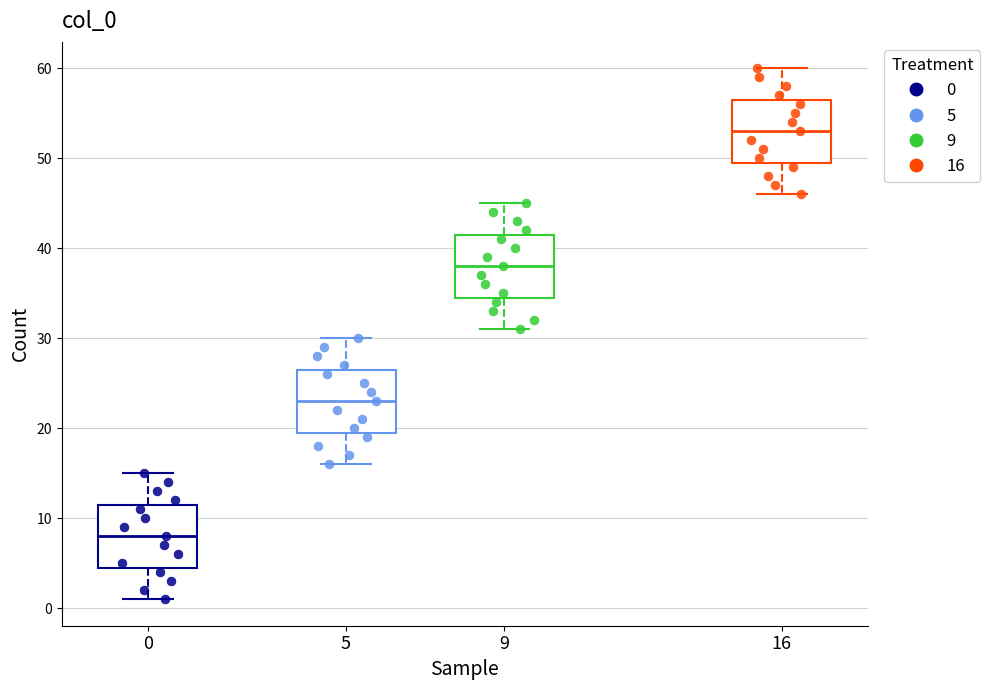

Which box's median line is the lowest?

0